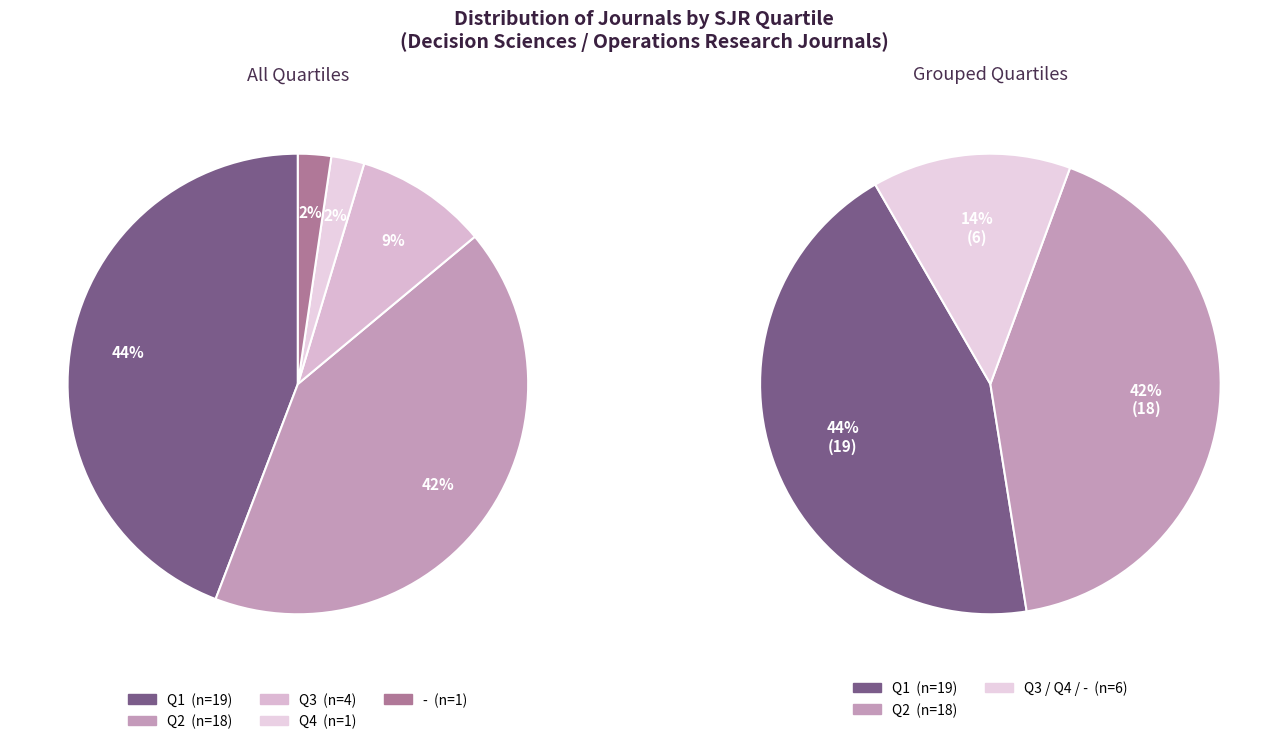

To the nearest percent, what is the difference between the Q2 and Q4 slice percentages?

40%